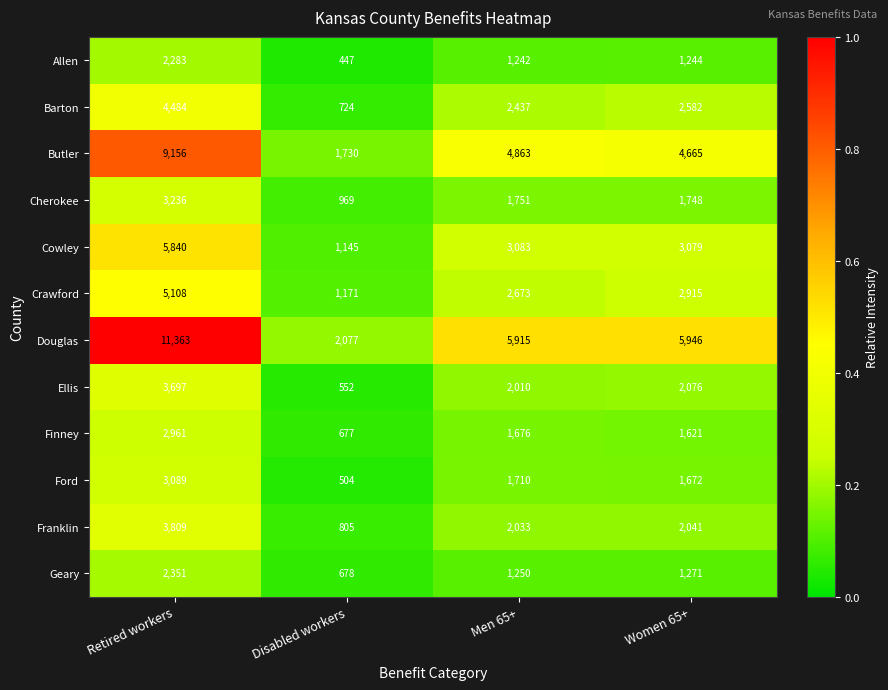

The value of Butler at Disabled workers is 619. True or false?

False